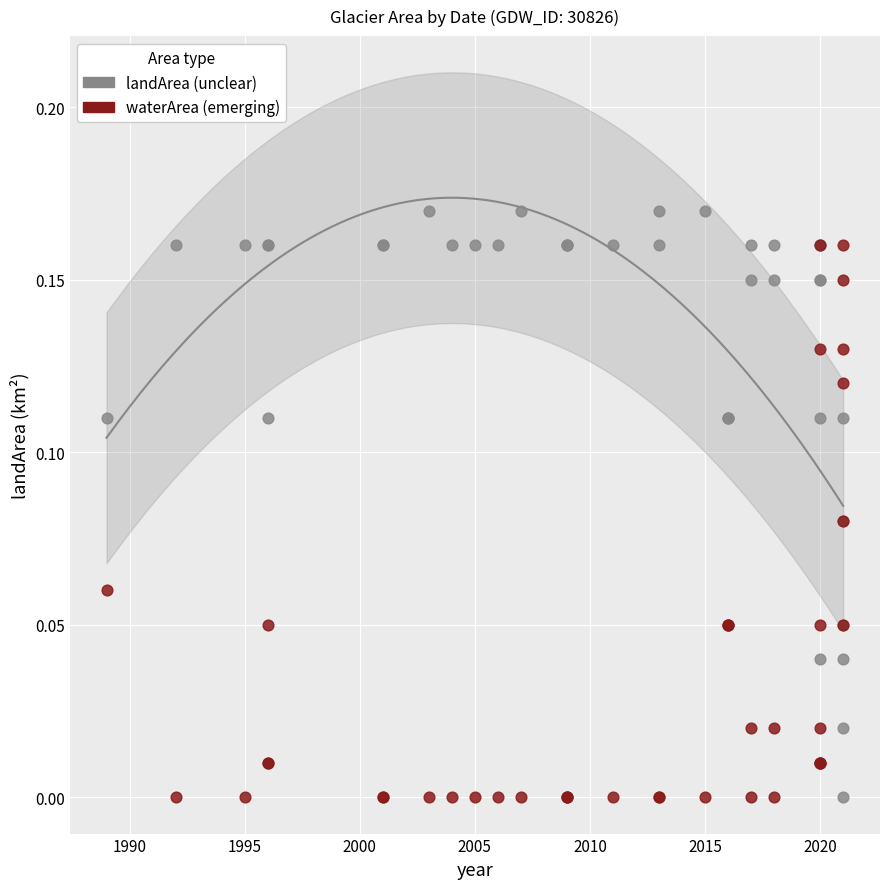

Which series contains the highest Y value?

landArea (unclear)